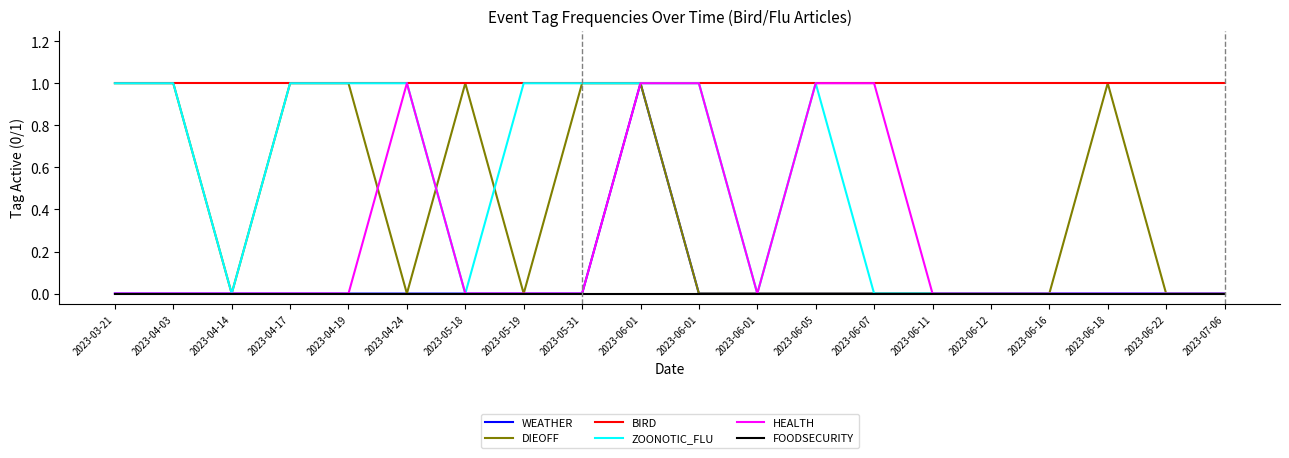

True or false: WEATHER and FOODSECURITY intersect in this chart.

False